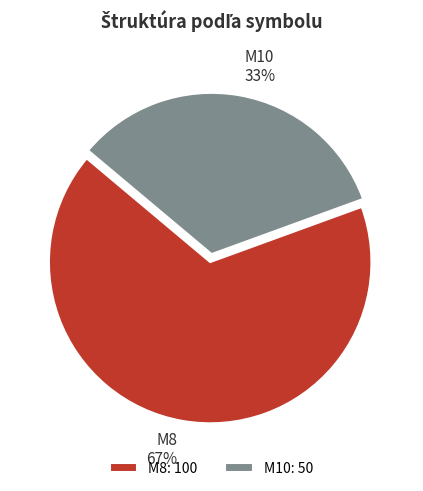

To the nearest percent, what is the combined percentage of M8: 100 and M10: 50?

100%